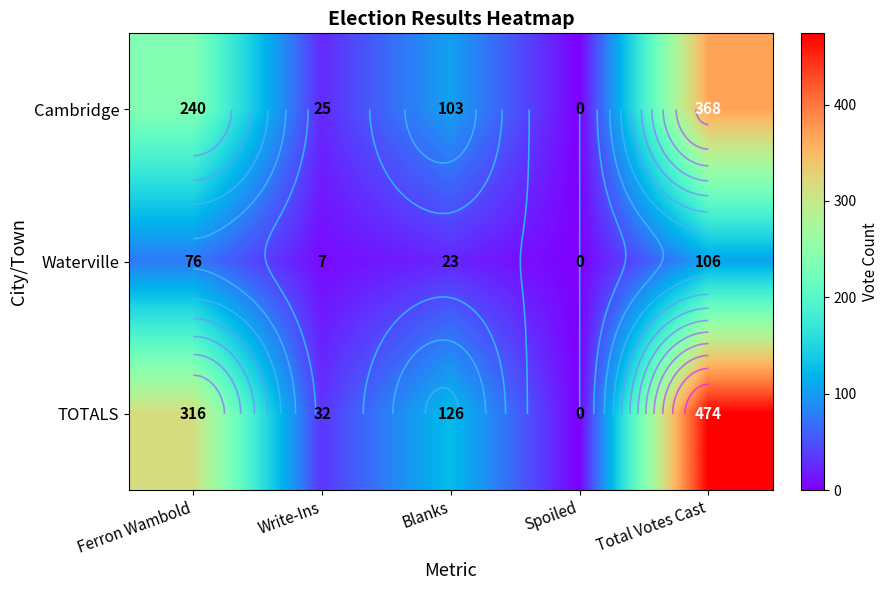

Count the number of categories in the chart.

5